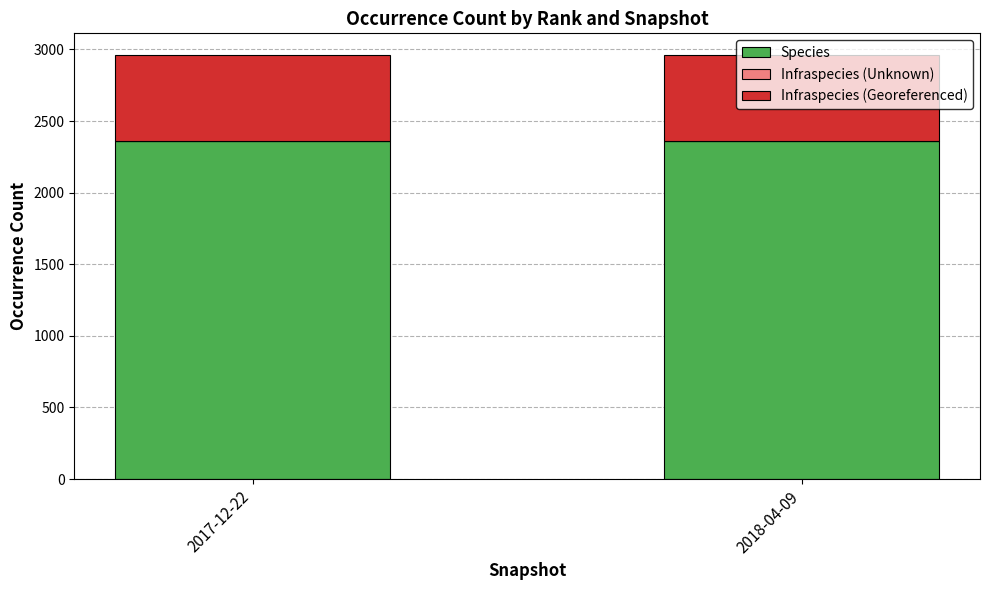

What is the maximum value for Species?

2359